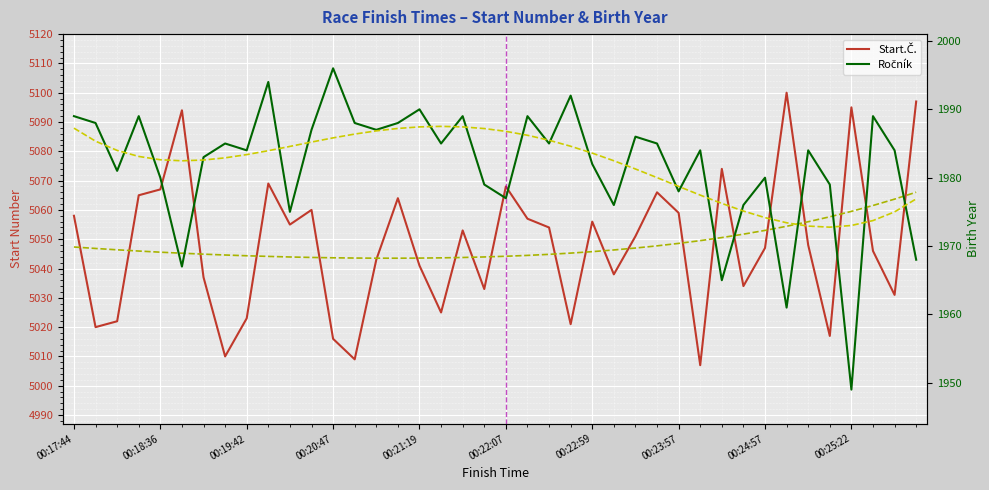

Which series has the largest range (max minus min)?

Start.Č.